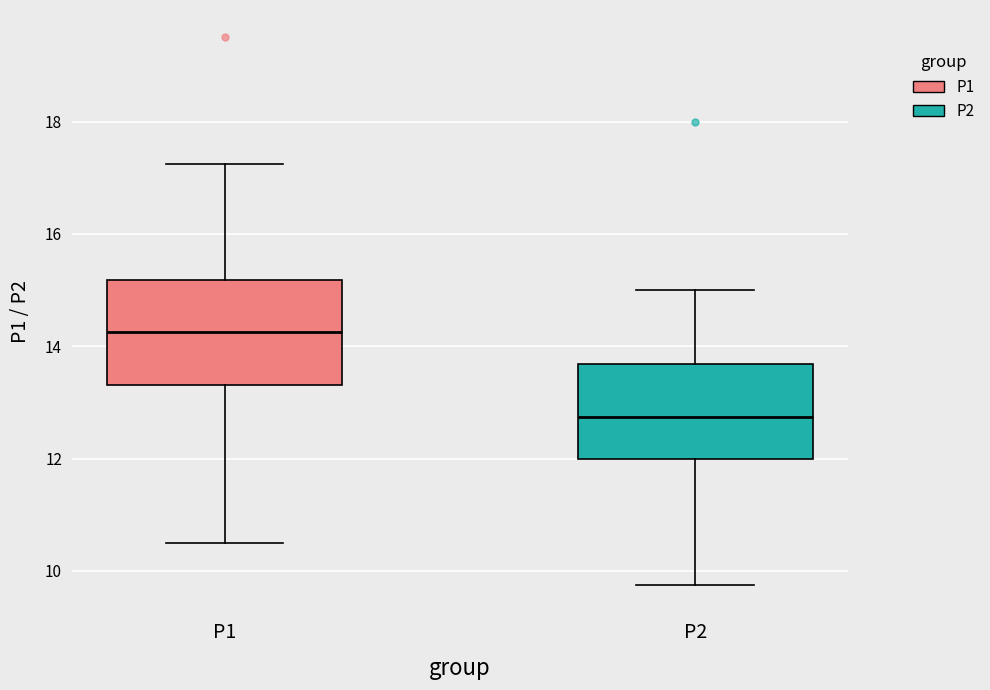

Reading left to right, read every box against the y-axis: the position of its median line, the range the box covers, and the ends of its whiskers. The values are not printed on the chart, so give them approximately, as read against the axis.

P1: median 14.2, box 13.4 to 15.2, whiskers 10.6 to 17.2
P2: median 12.8, box 12.0 to 13.6, whiskers 9.8 to 15.0